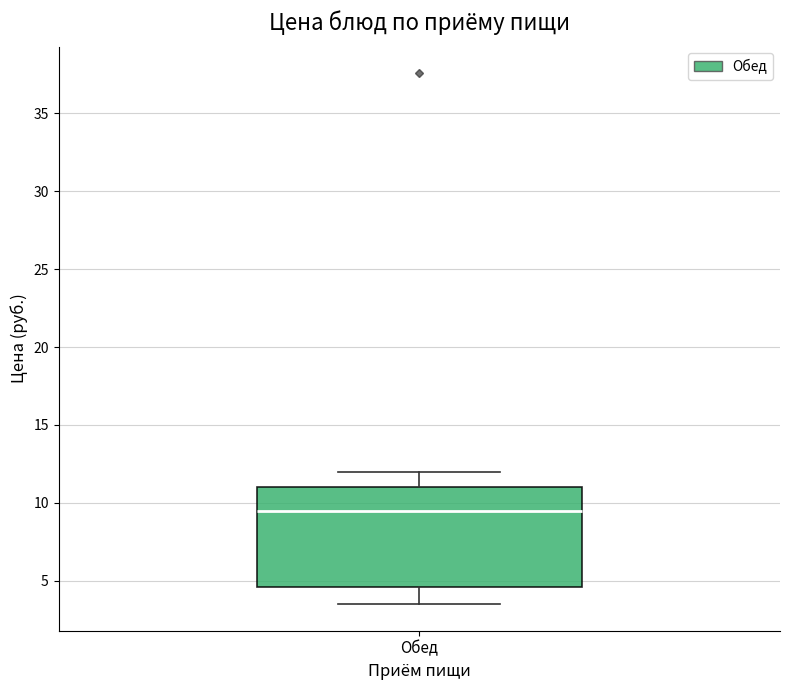

Transcribe this box plot: give where the median line is, the range the box spans, and where the two whiskers end, as read against the y-axis. The values are not printed on the chart, so give them approximately, as read against the axis.

median 9.5, box 4.5 to 11.0, whiskers 3.5 to 12.0